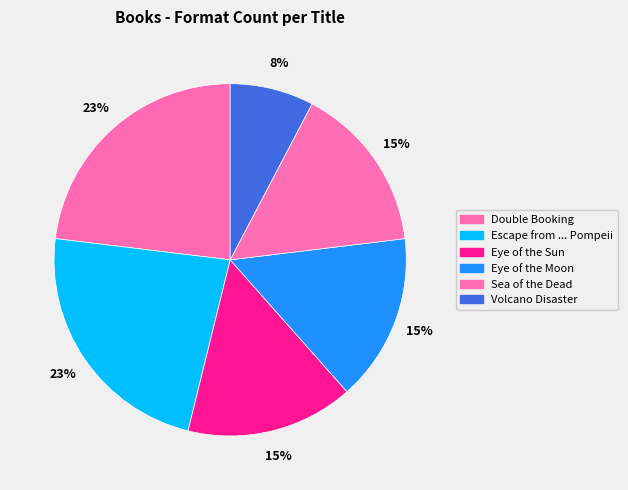

Does Eye of the Sun account for over 50% of the chart?

No